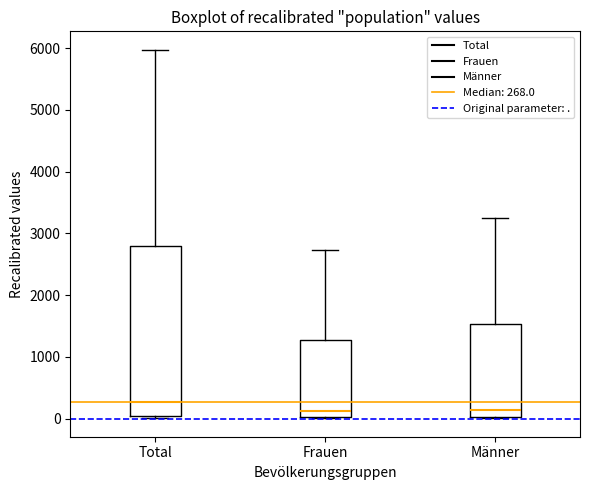

Where does the upper whisker of the box for Total end on the y-axis? The values are not printed on the chart, so give them approximately, as read against the axis.

6000